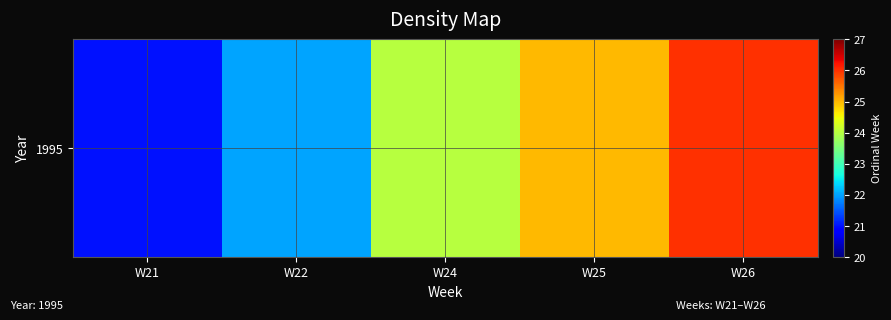

At which category does the chart reach its peak across all series?

W26